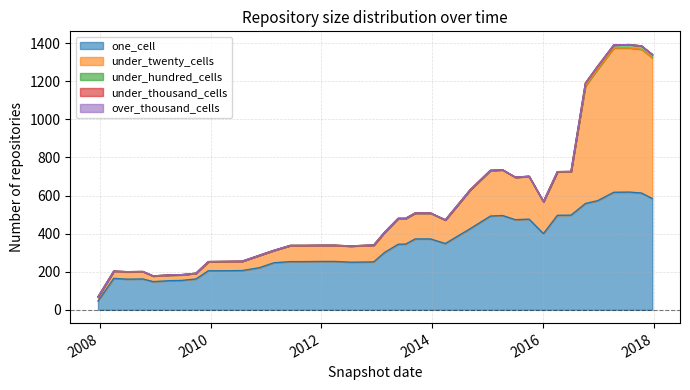

How many data points does each series have?

40